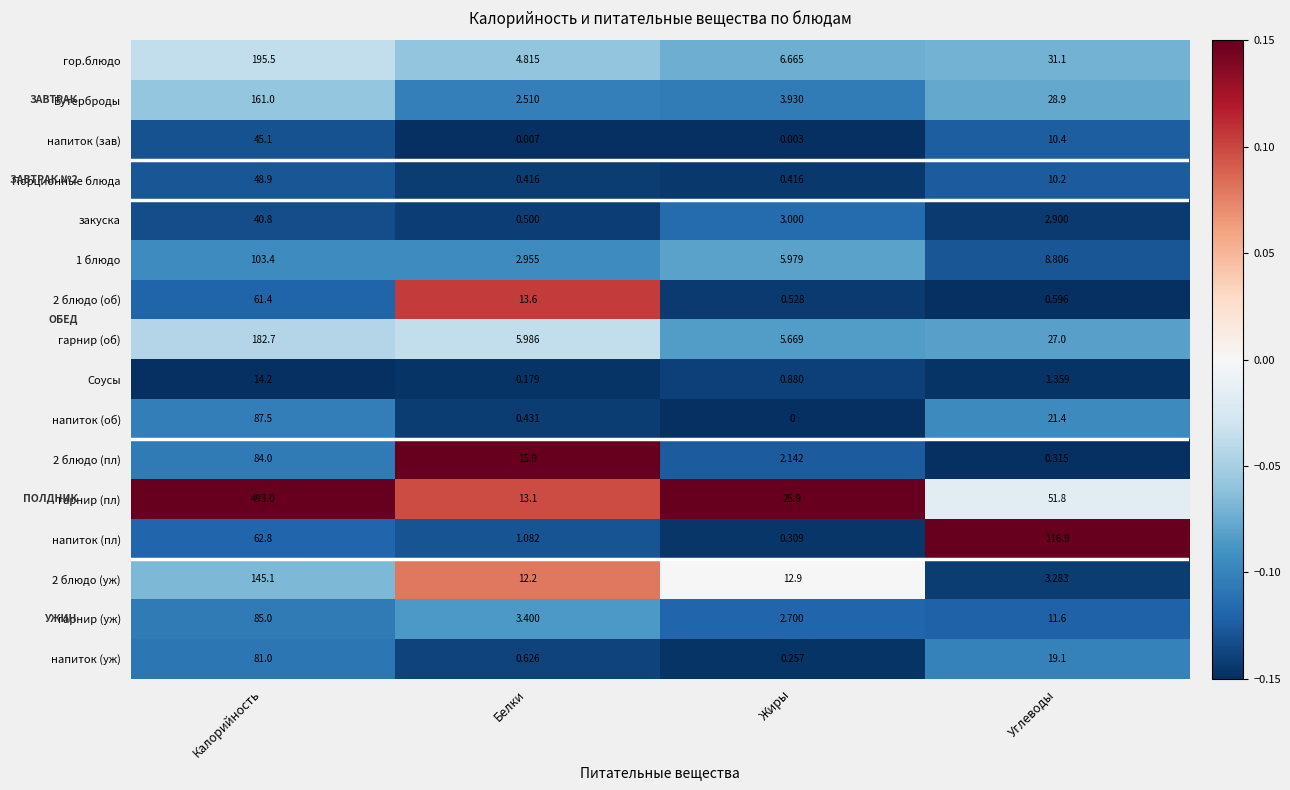

At which category is the sum across all series the highest?

Калорийность